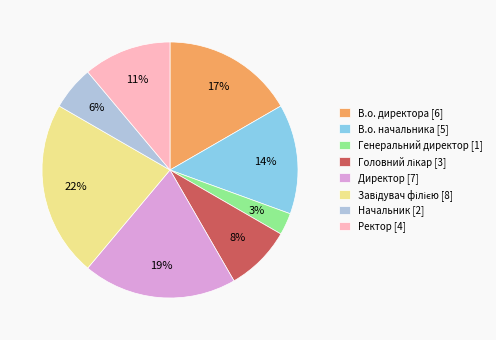

How many slices are in this pie chart?

8